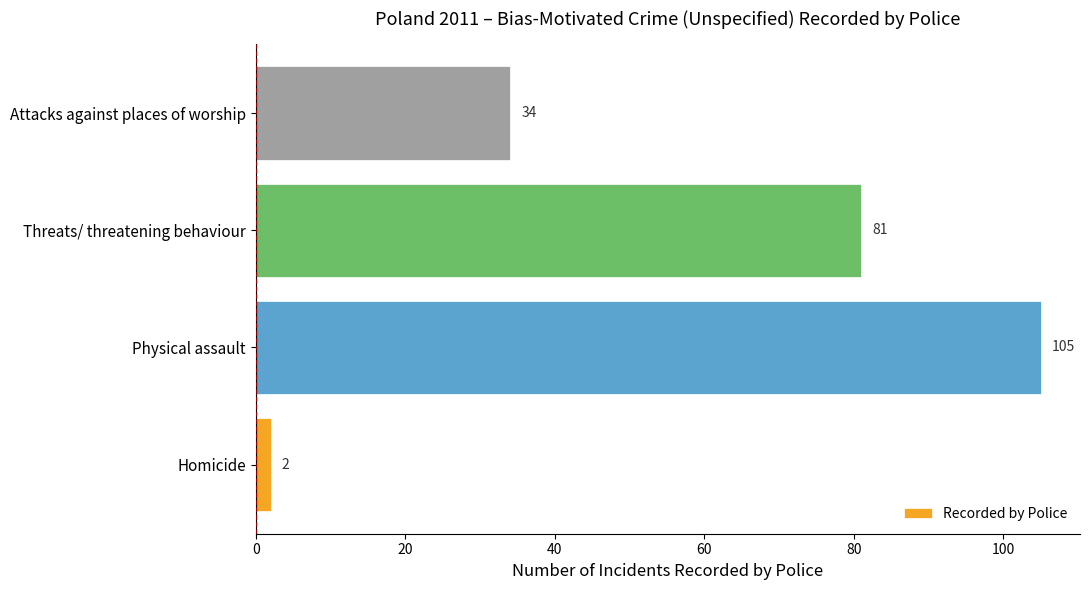

How many series are shown in this chart?

1